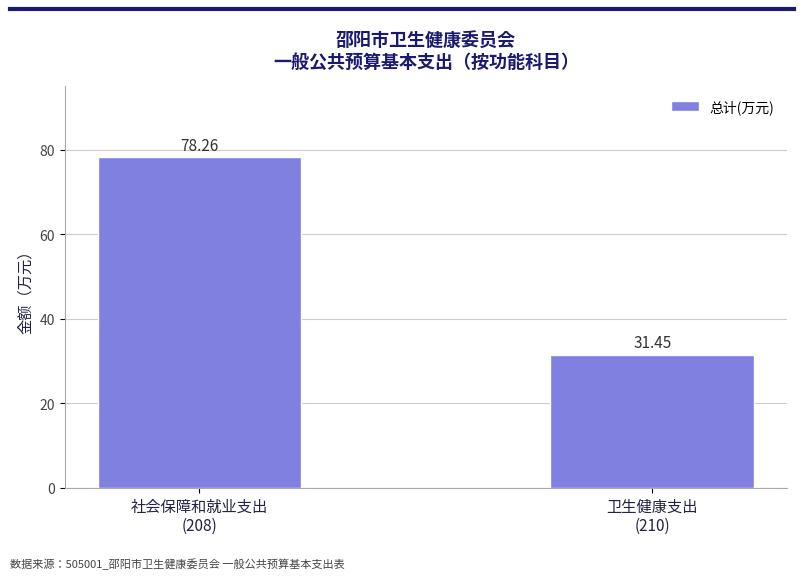

What is the sum of all values?

109.7